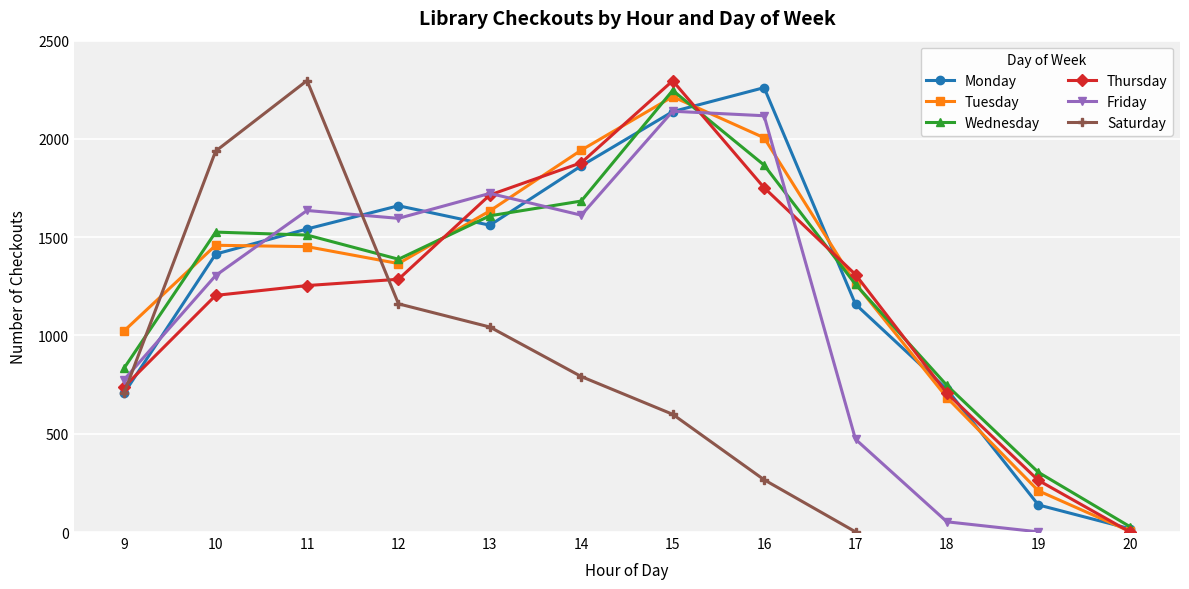

What is the value of the Thursday point at the 1st from the left?

739